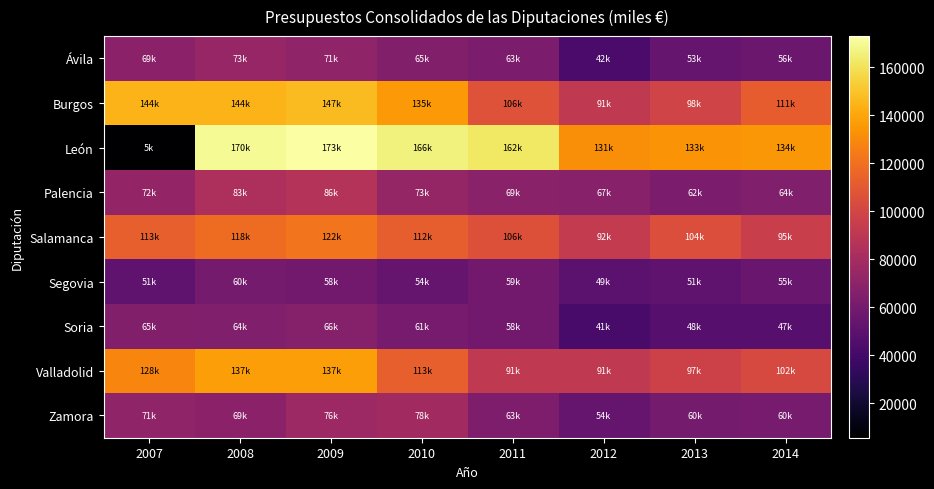

Reading left to right, transcribe all the data shown in this chart.

Ávila: 2007=69596	2008=73837	2009=71403	2010=65716	2011=63190	2012=42706	2013=53805	2014=56287
Burgos: 2007=144294	2008=144463	2009=147316	2010=135502	2011=106491	2012=91875	2013=98754	2014=111893
León: 2007=5709	2008=170282	2009=173013	2010=166280	2011=162074	2012=131542	2013=133630	2014=134992
Palencia: 2007=72753	2008=83032	2009=86148	2010=73236	2011=69005	2012=67246	2013=62592	2014=64578
Salamanca: 2007=113144	2008=118397	2009=122014	2010=112369	2011=106279	2012=92644	2013=104824	2014=95490
Segovia: 2007=51870	2008=60450	2009=58700	2010=54396	2011=59275	2012=49958	2013=51640	2014=55000
Soria: 2007=65317	2008=64925	2009=66923	2010=61145	2011=58848	2012=41825	2013=48050	2014=47854
Valladolid: 2007=128266	2008=137358	2009=137713	2010=113531	2011=91587	2012=91503	2013=97286	2014=102035
Zamora: 2007=71249	2008=69551	2009=76445	2010=78868	2011=63534	2012=54541	2013=60312	2014=60618